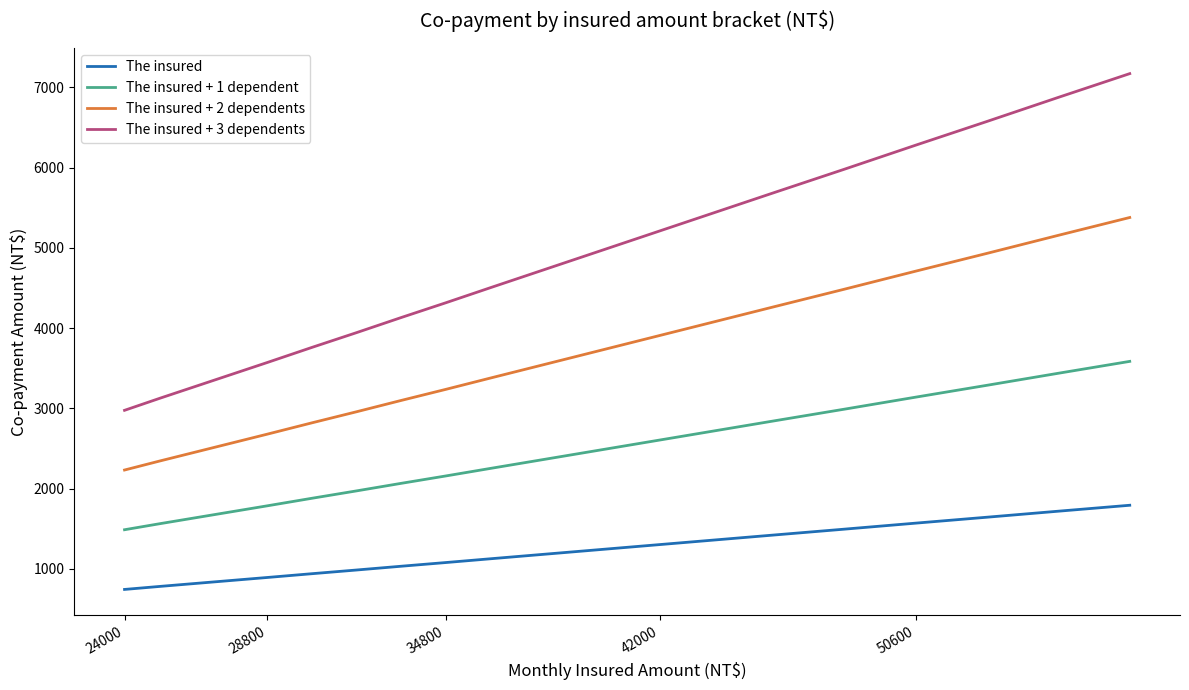

Rank the series by their maximum value, from lowest to highest.

The insured, The insured + 1 dependent, The insured + 2 dependents, The insured + 3 dependents